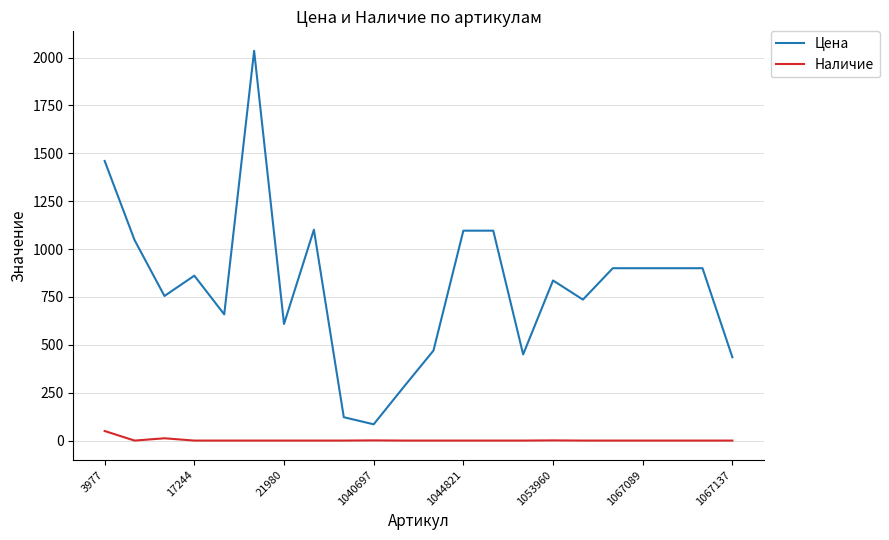

True or false: Цена and Наличие cross at least once.

False